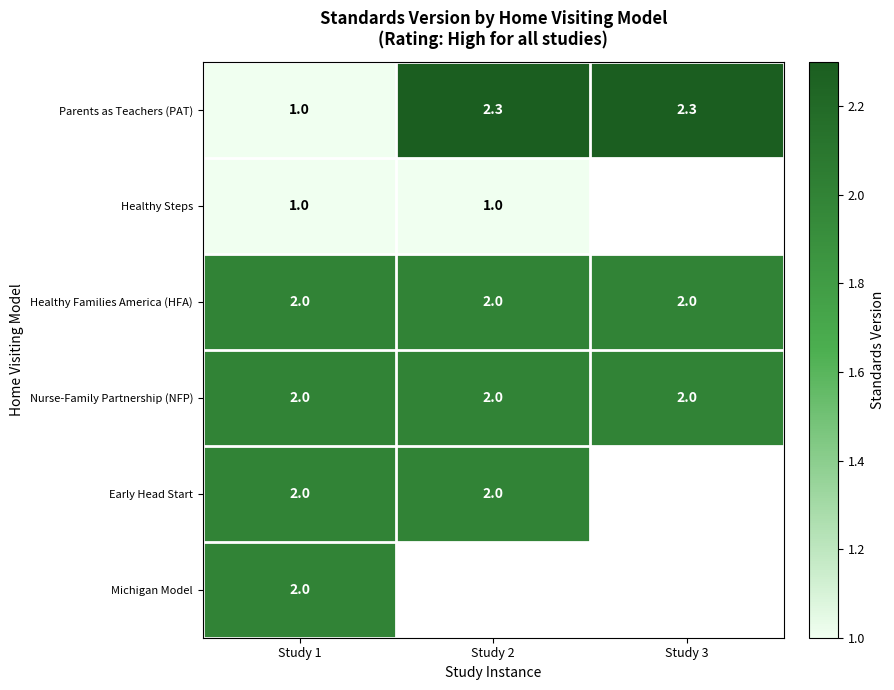

The value of Parents as Teachers (PAT) at Study 2 is 2.3. True or false?

True